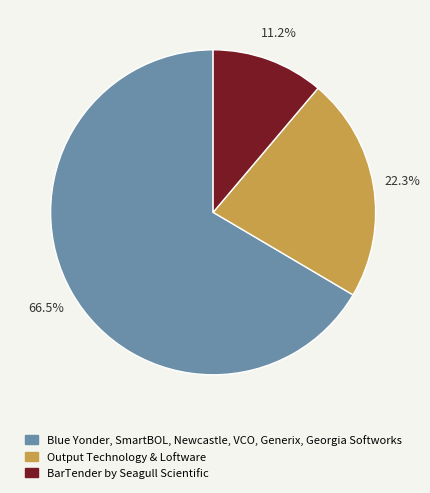

Does any single category account for the majority?

Yes